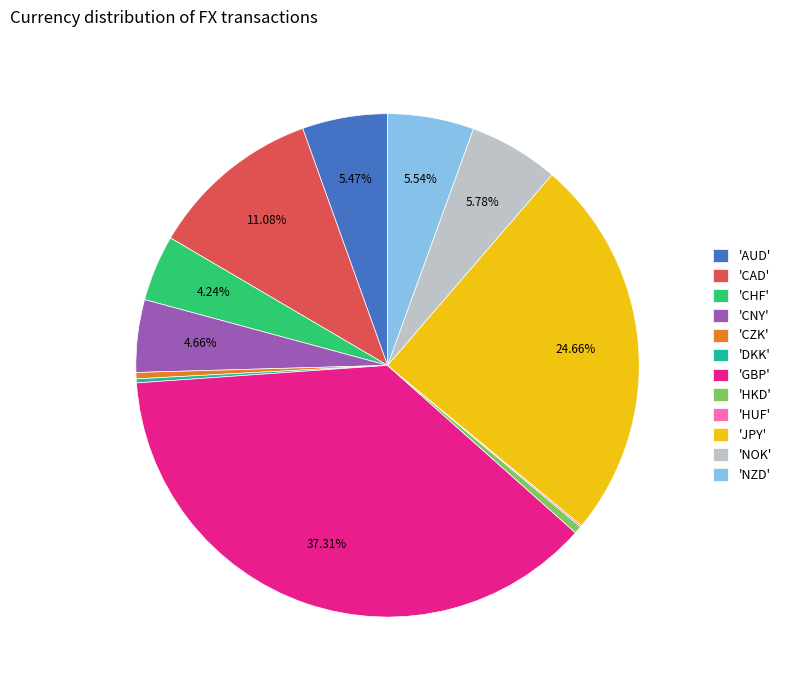

What is the largest slice in the pie chart?

'GBP'